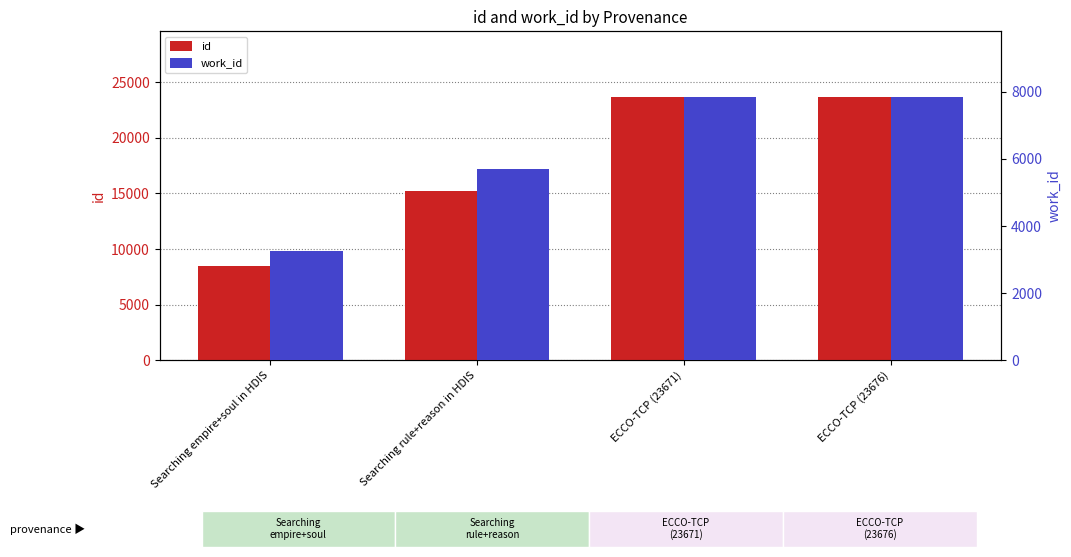

What is the spread (max minus min) of values at Searching rule+reason in HDIS?

9528